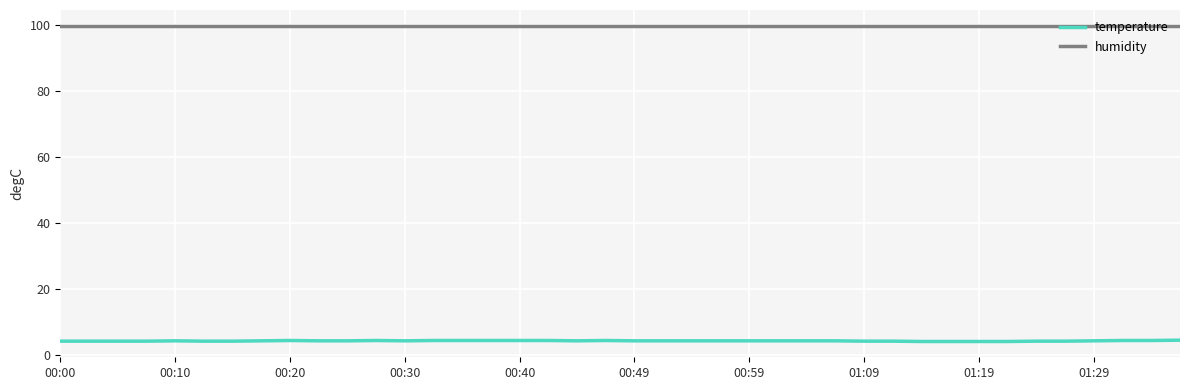

Rank the series by their maximum value, from highest to lowest.

humidity, temperature